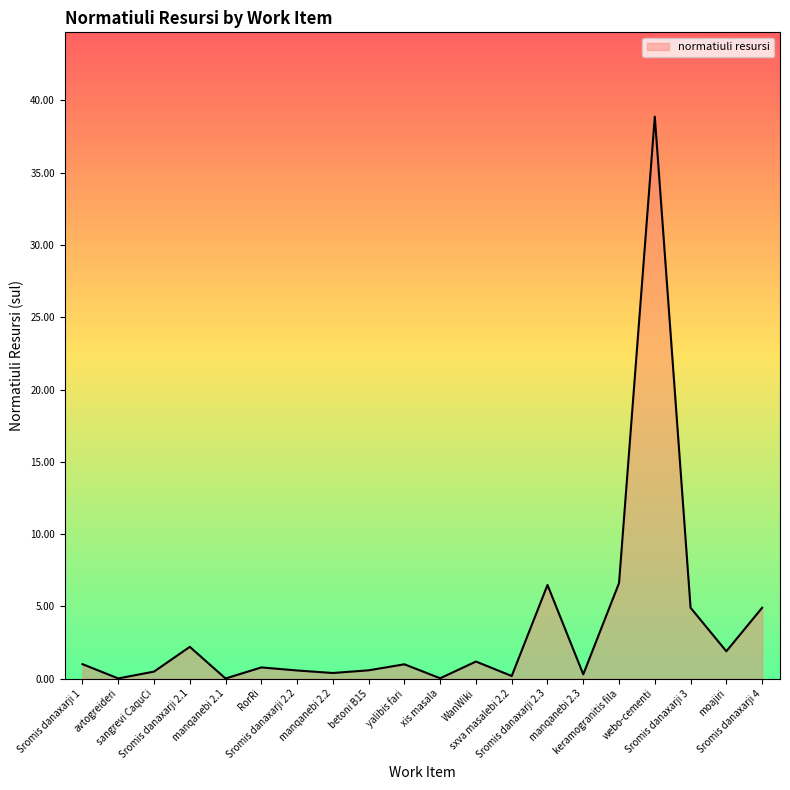

Count the number of categories in the chart.

20